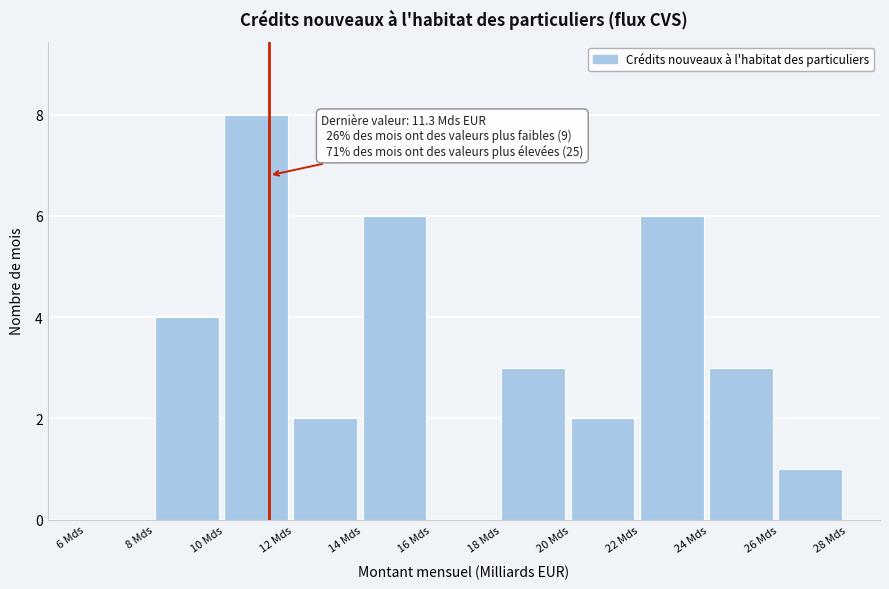

Over which range of the x-axis is the bar tallest?

10 to 12